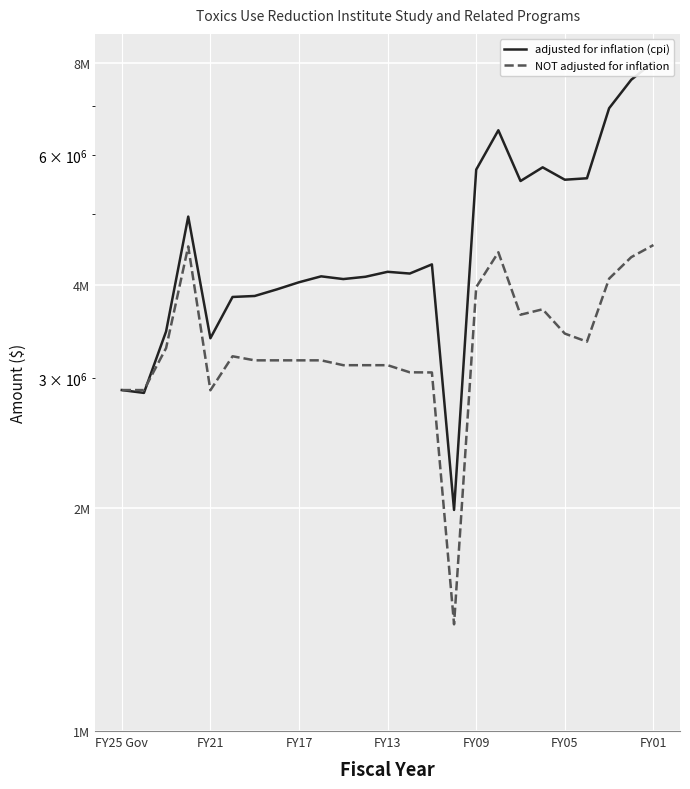

List the series in order of their overall mean, lowest first.

NOT adjusted for inflation, adjusted for inflation (cpi)